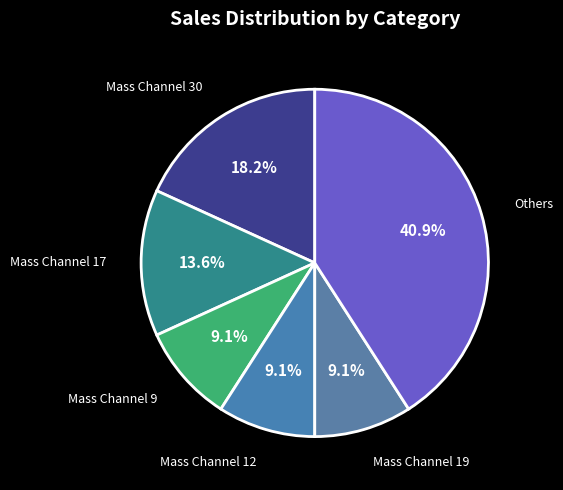

How many segments does this pie chart have?

6